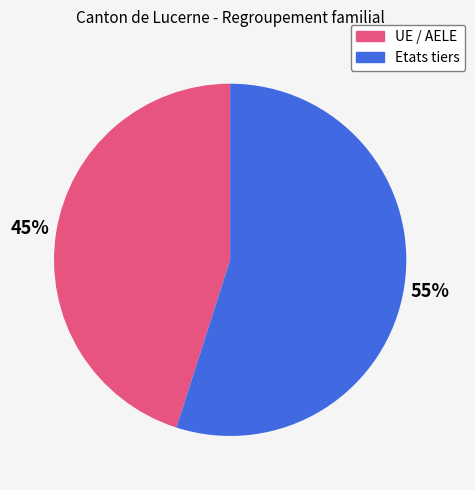

How many slices are in this pie chart?

2